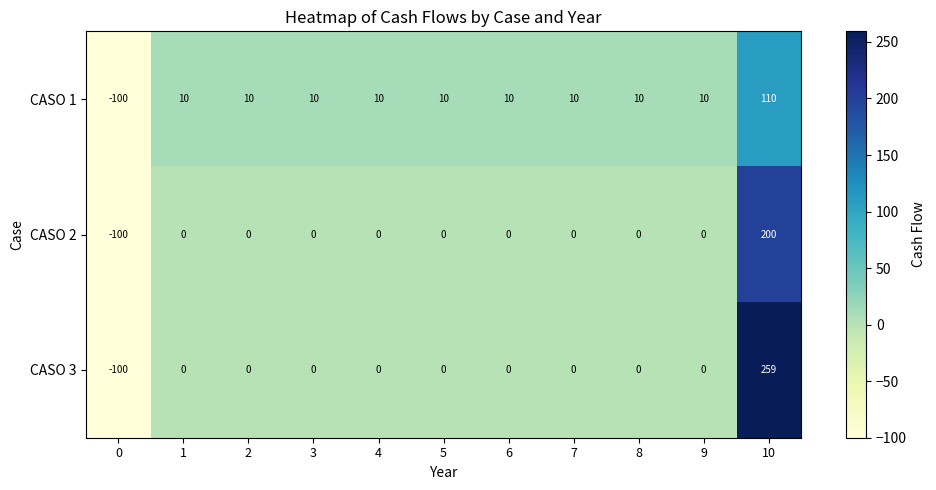

Rank the series by their maximum value, from lowest to highest.

CASO 1, CASO 2, CASO 3